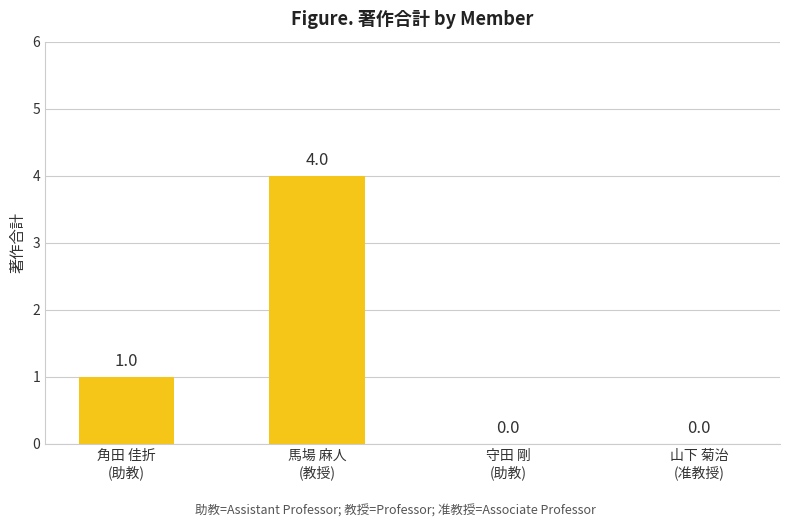

What is the maximum value shown in the chart?

4